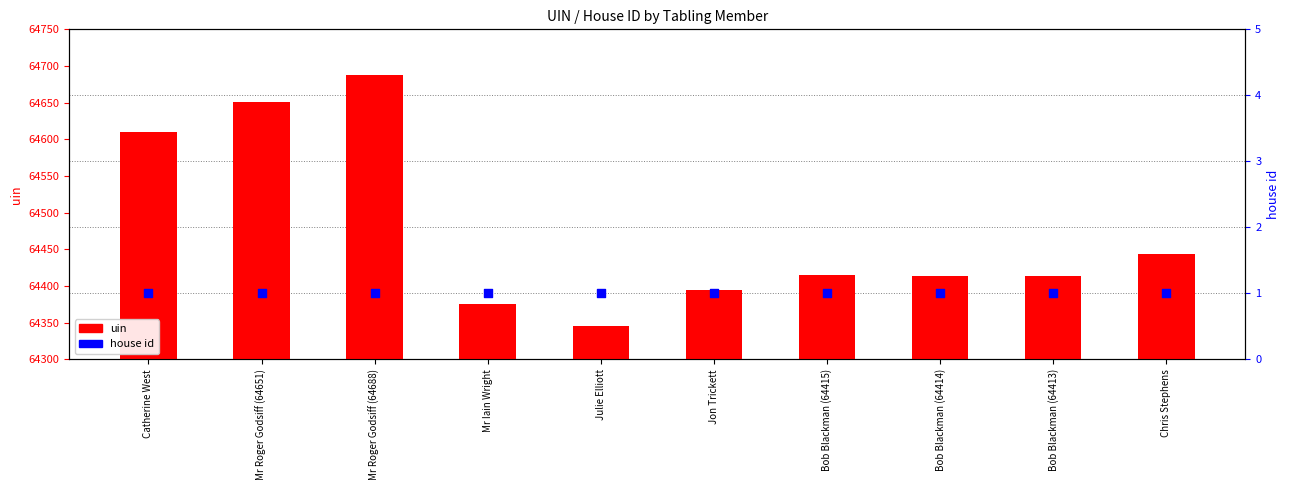

Which series has the largest Y range (max minus min)?

uin